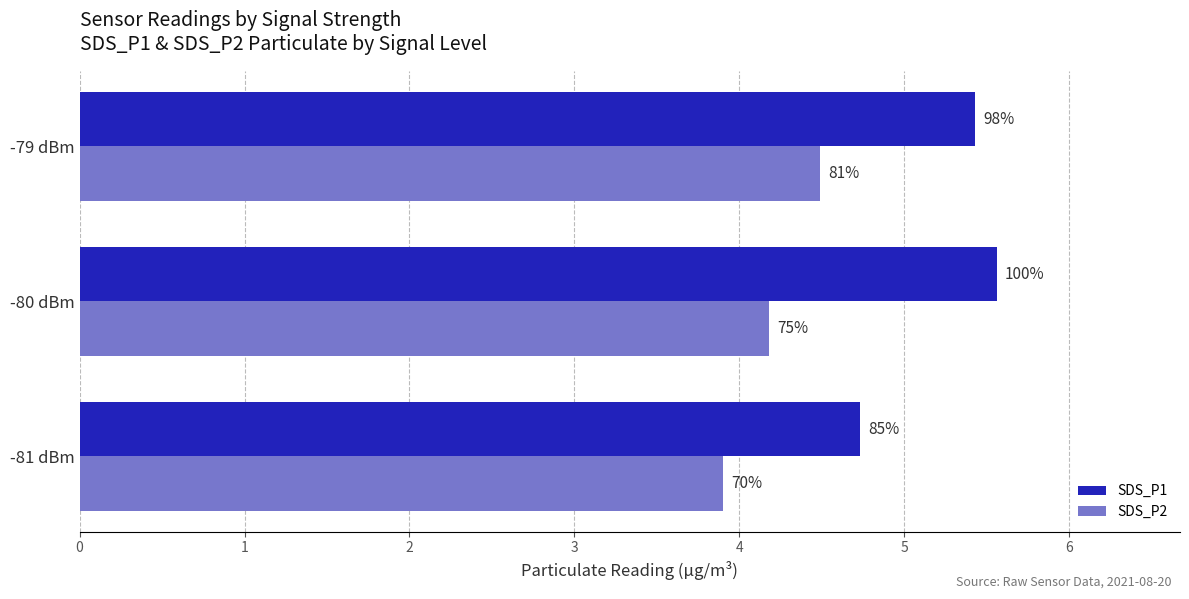

What are all the series names shown in the legend?

SDS_P1, SDS_P2